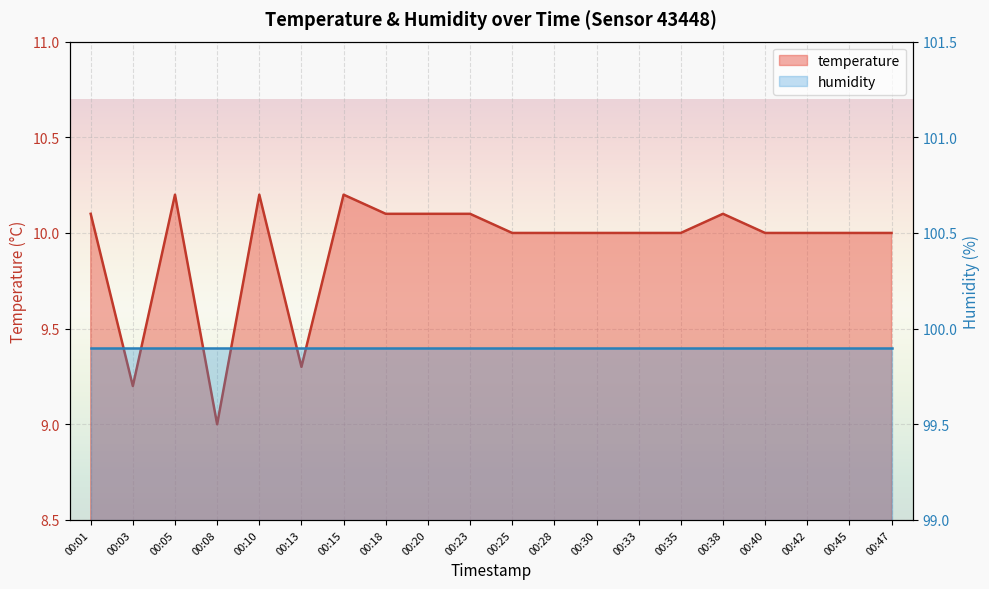

Reading right to left, transcribe all the data shown in this chart.

00:47=10.0	00:45=10.0	00:42=10.0	00:40=10.0	00:38=10.1	00:35=10.0	00:33=10.0	00:30=10.0	00:28=10.0	00:25=10.0	00:23=10.1	00:20=10.1	00:18=10.1	00:15=10.2	00:13=9.3	00:10=10.2	00:08=9.0	00:05=10.2	00:03=9.2	00:01=10.1